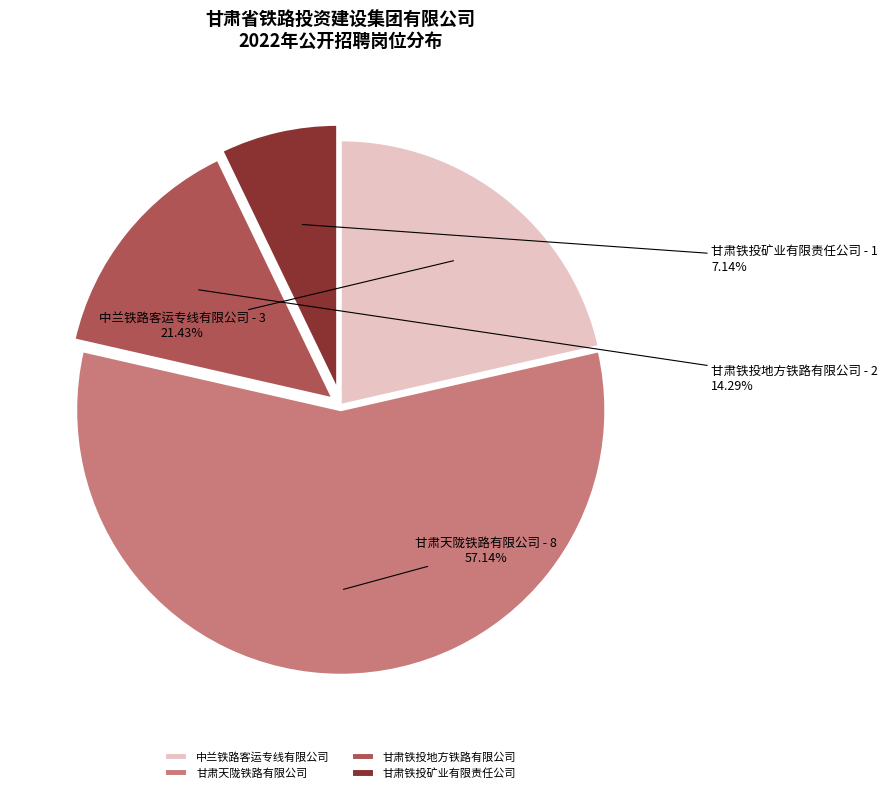

What is the largest slice in the pie chart?

甘肃天陇铁路有限公司